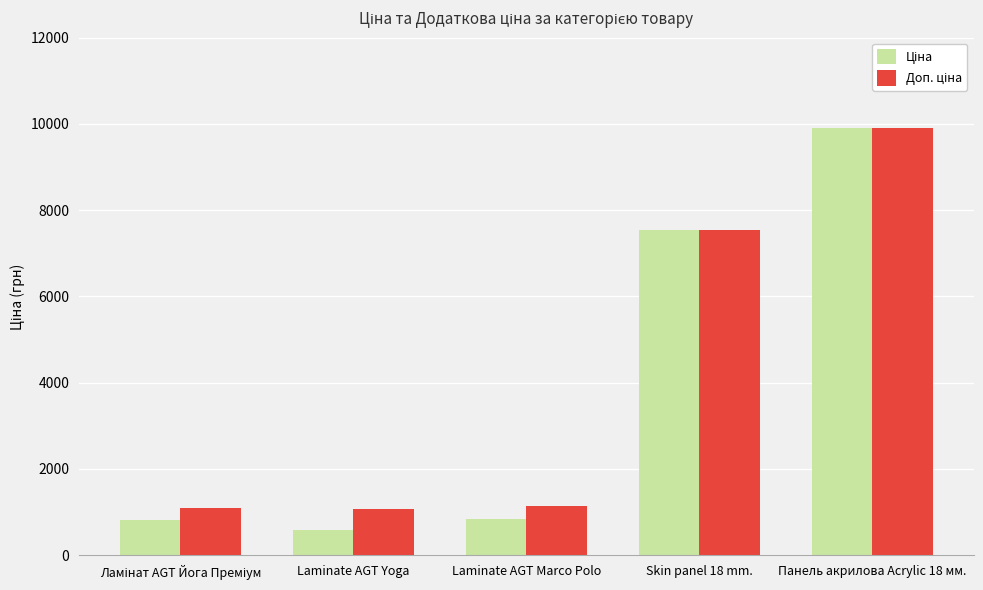

At which category is the sum across all series the highest?

Панель акрилова Acrylic 18 мм.